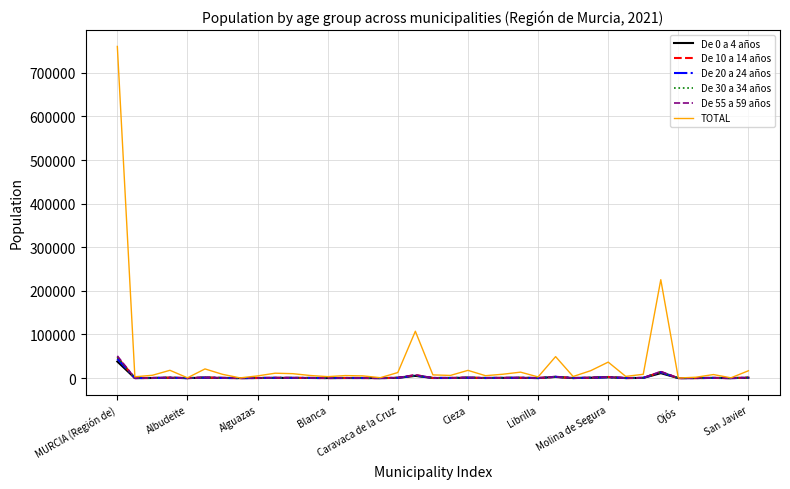

What is the minimum value shown in the chart?

5